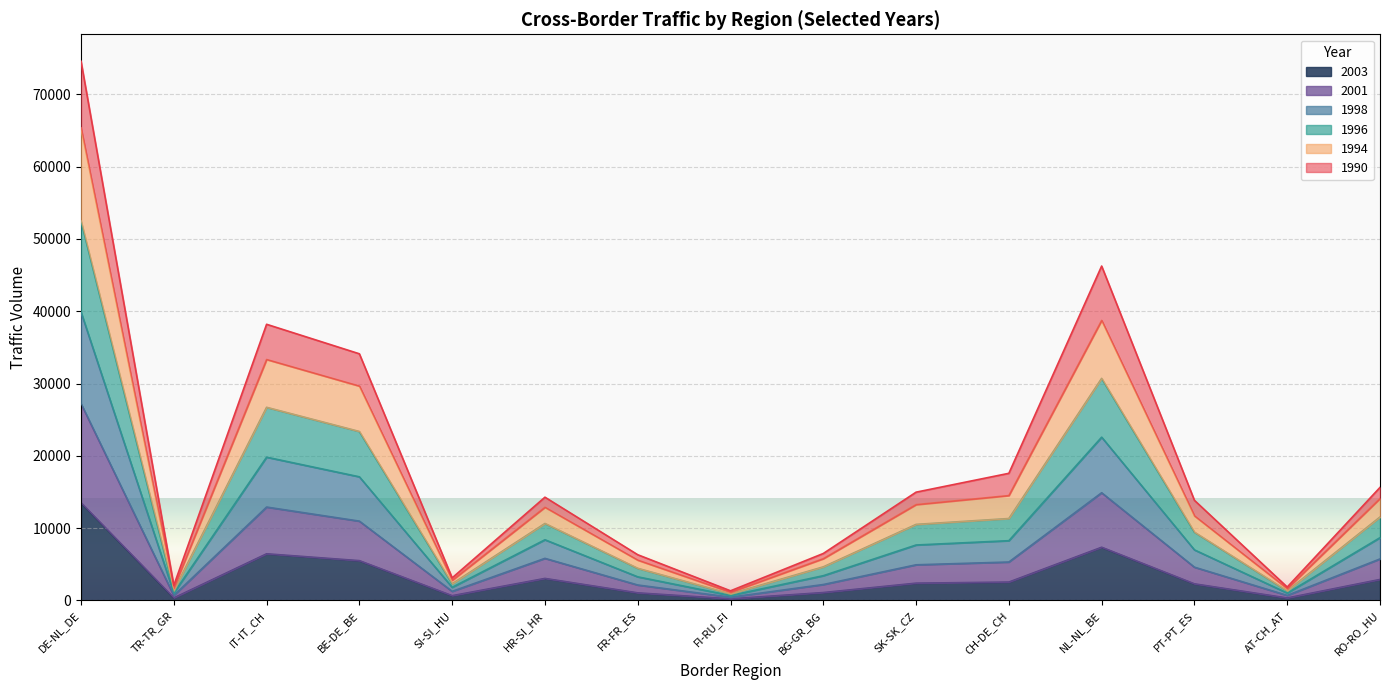

True or false: 1990 has a value of 16891 at BE-DE_BE.

False